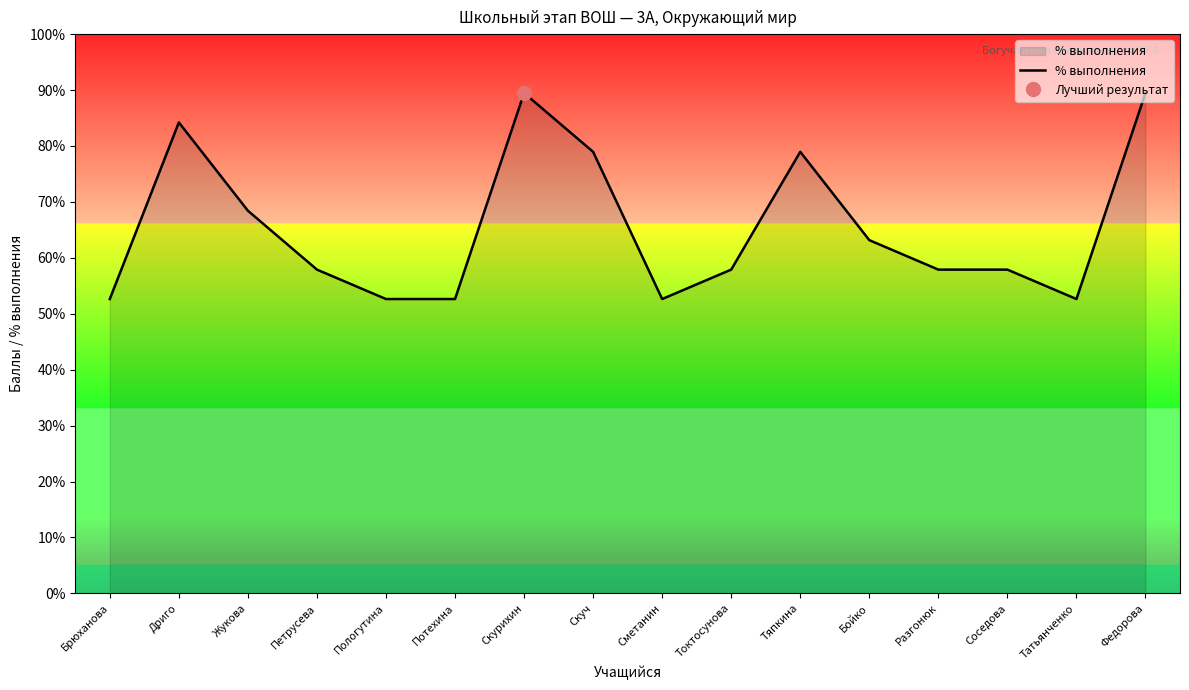

What is the approximate value at Брюханова?

52.6